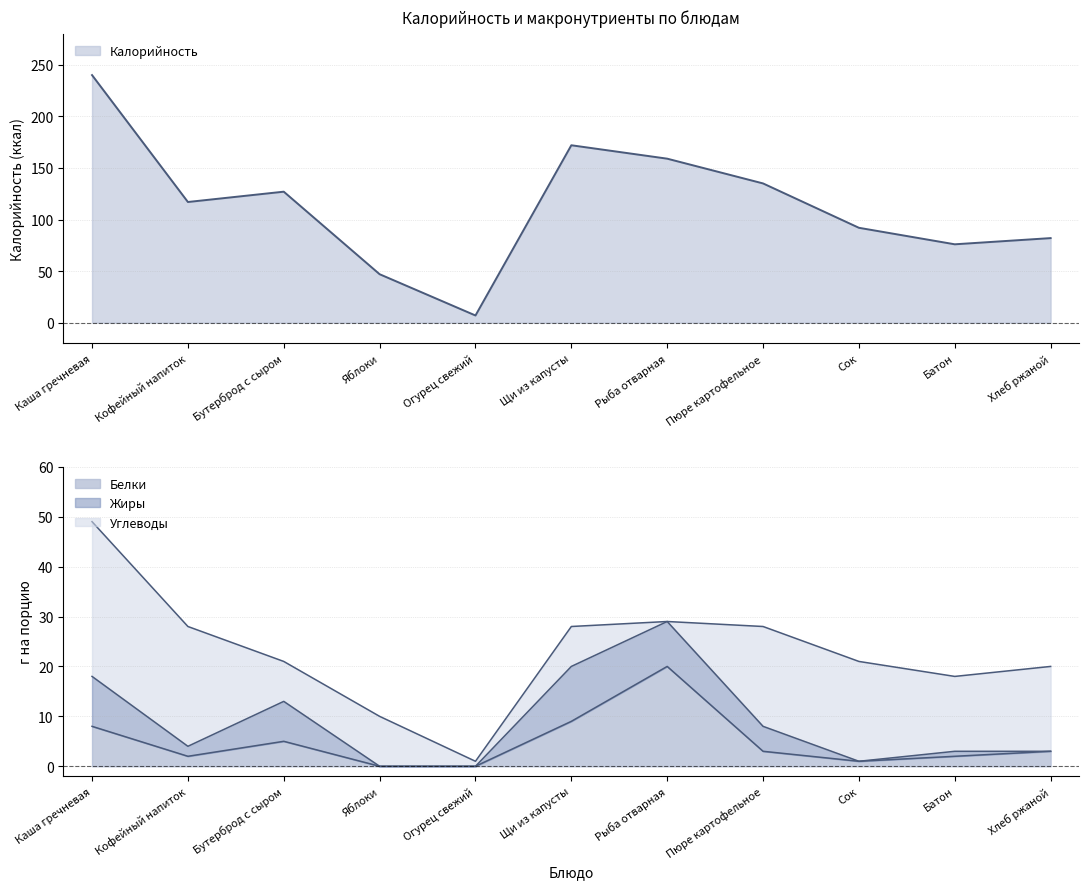

At which category does Белки reach its first local valley?

Кофейный напиток